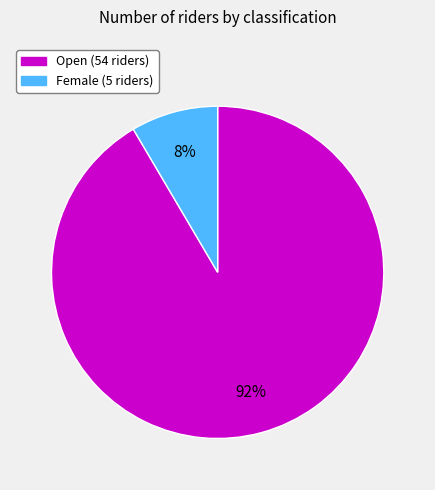

Does any single category account for the majority?

Yes